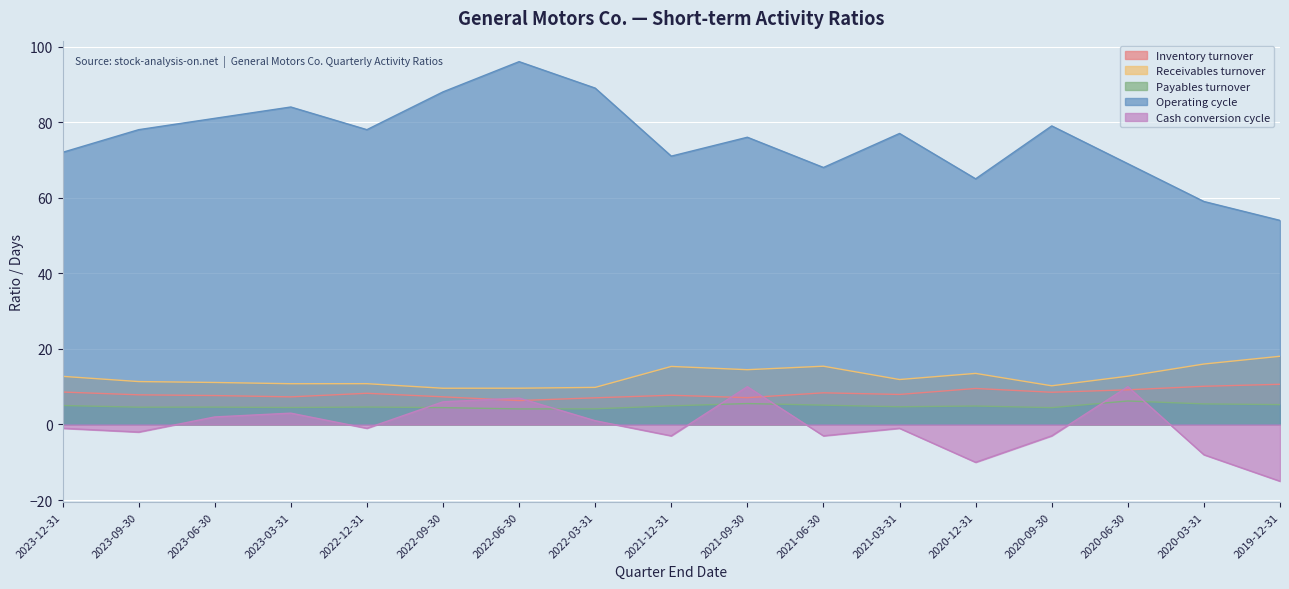

Rank the series by their maximum value, from lowest to highest.

Payables turnover, Cash conversion cycle, Inventory turnover, Receivables turnover, Operating cycle